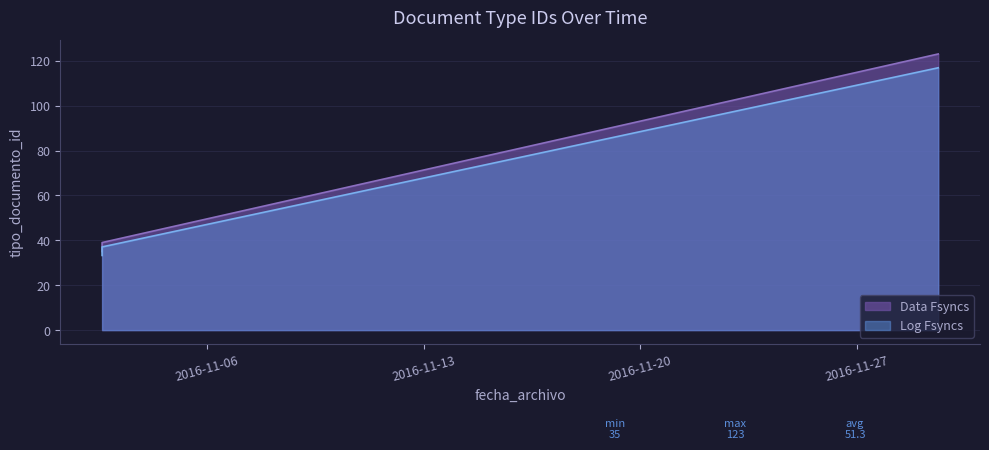

True or false: Log Fsyncs and Data Fsyncs cross at least once.

False